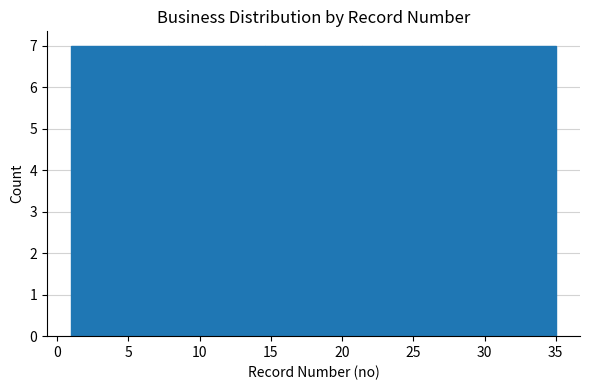

Reading left to right, list every bar in this chart as the range it spans on the x-axis followed by its height. Neither the bar edges nor the heights are printed on the chart, so give them approximately, as read against the axes.

1.0 to 7.8: 7
7.8 to 14.6: 7
14.6 to 21.4: 7
21.4 to 28.2: 7
28.2 to 35.0: 7